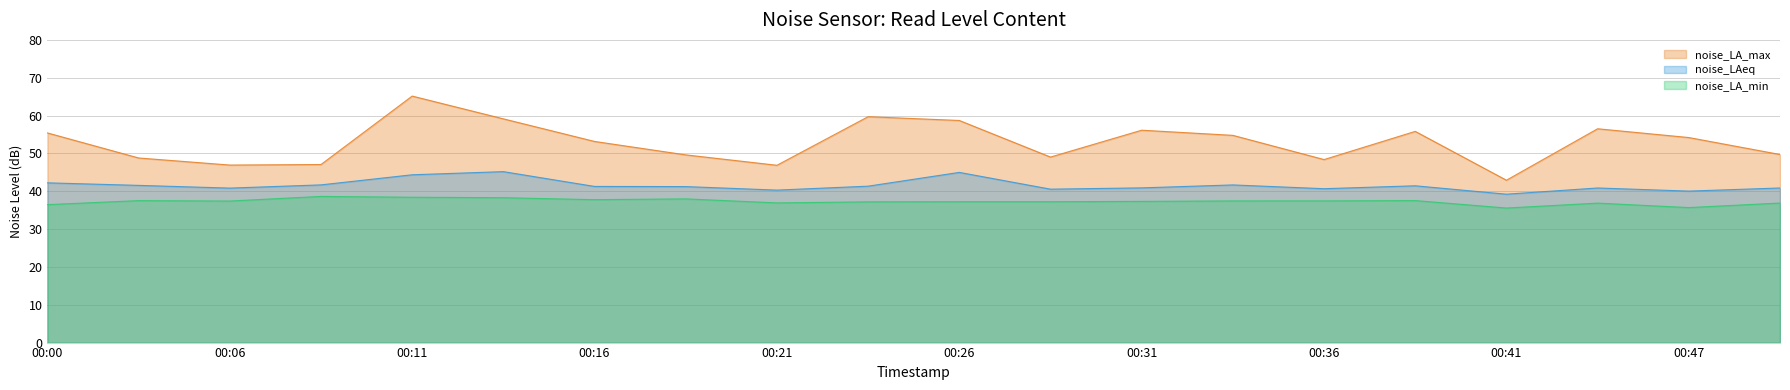

What is the difference between the second highest and second lowest values in the noise_LA_max series?

12.8